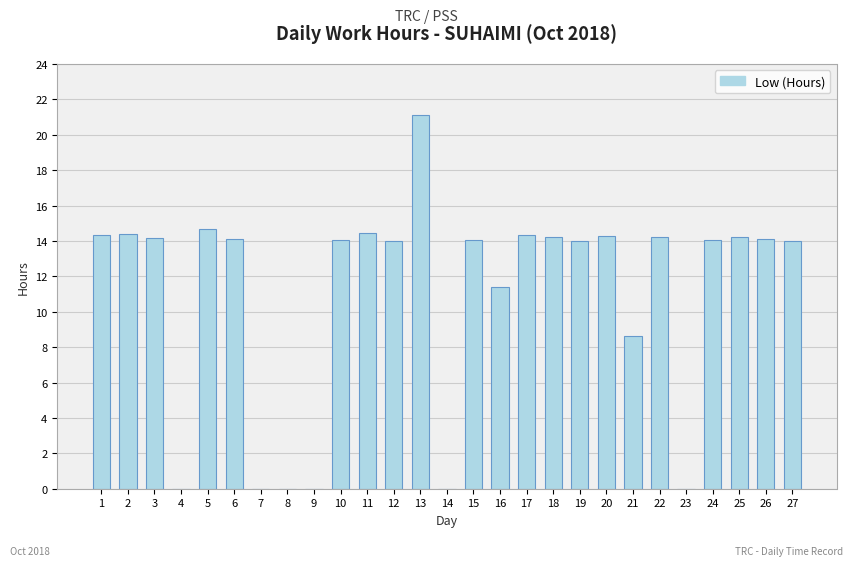

The chart shows a value of 0.0 at 23. True or false?

True